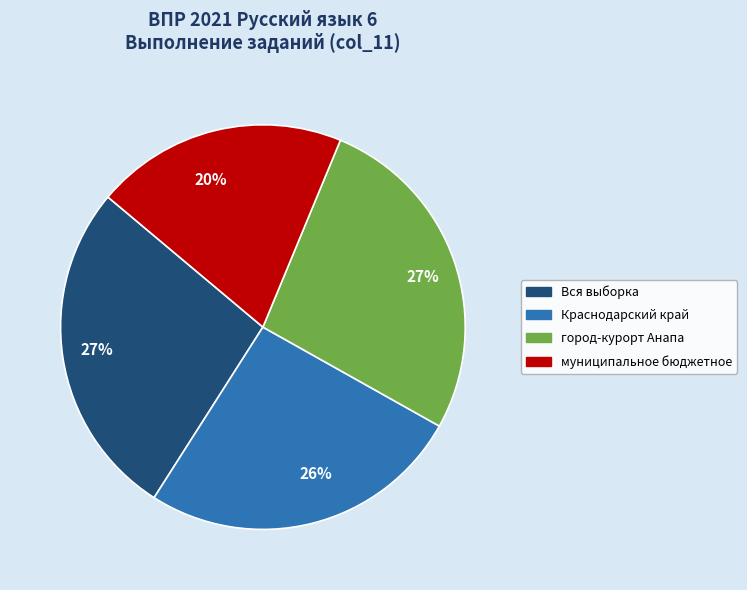

Does Краснодарский край represent more than half of the total?

No